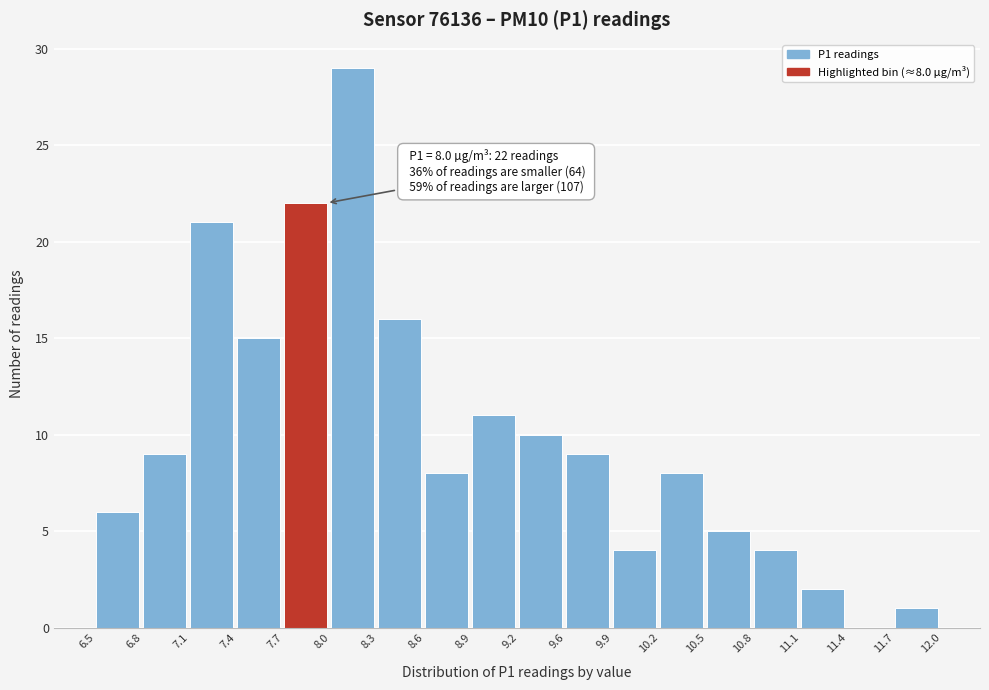

Which range on the x-axis has the tallest bar?

8.0 to 8.3